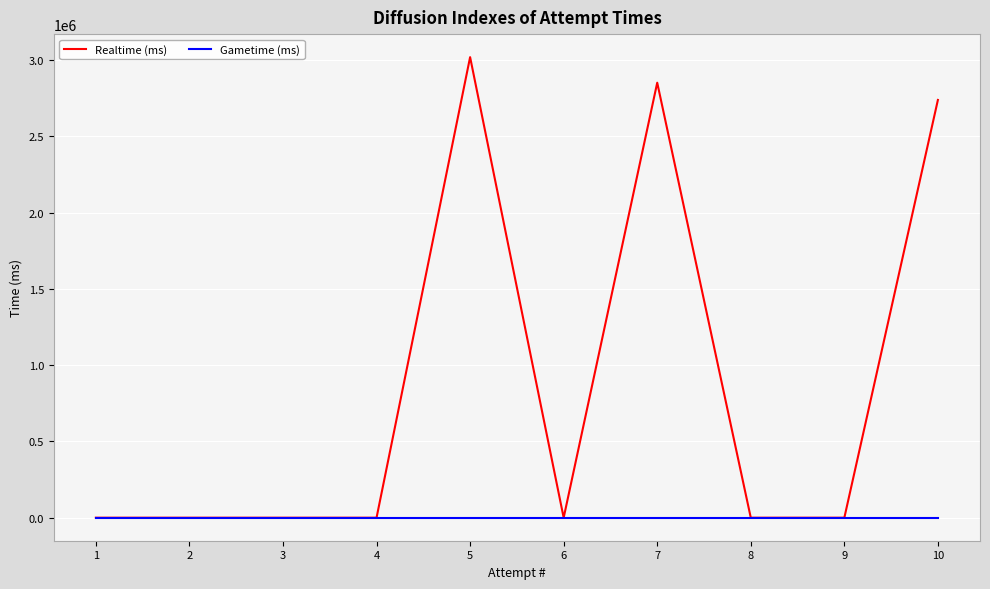

What is the difference between the maximum and minimum values in the Realtime (ms) series?

3019881